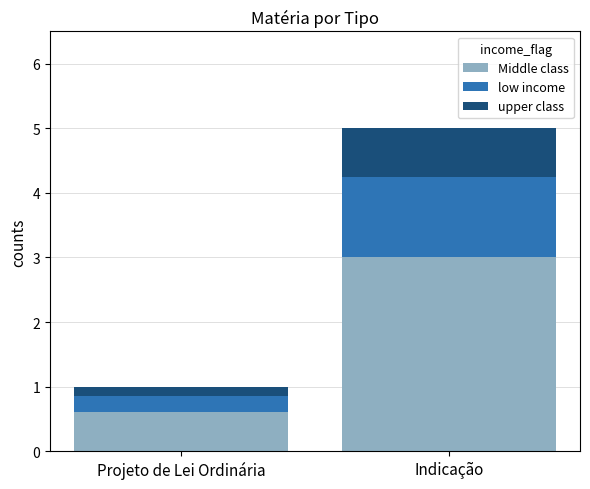

At which category is the sum across all series the highest?

Indicação